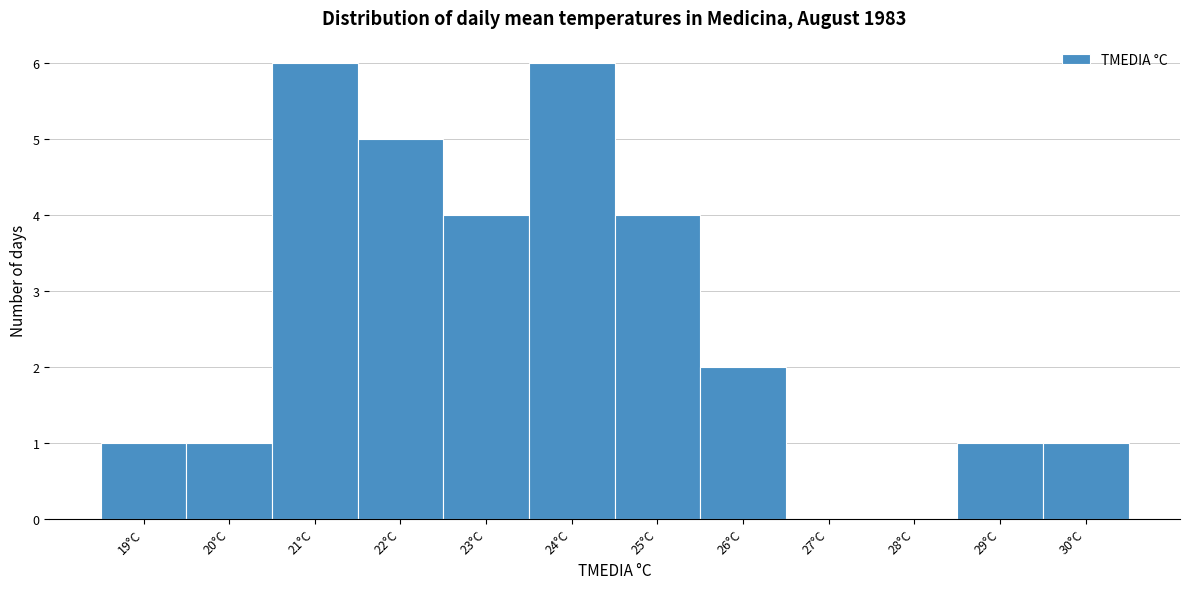

Reading left to right, list every bar in this chart as the range it spans on the x-axis followed by its height. The values are not printed on the chart, so give them approximately, as read against the axis.

18.5 to 19.5: 1
19.5 to 20.5: 1
20.5 to 21.5: 6
21.5 to 22.5: 5
22.5 to 23.5: 4
23.5 to 24.5: 6
24.5 to 25.5: 4
25.5 to 26.5: 2
26.5 to 27.5: 0
27.5 to 28.5: 0
28.5 to 29.5: 1
29.5 to 30.5: 1